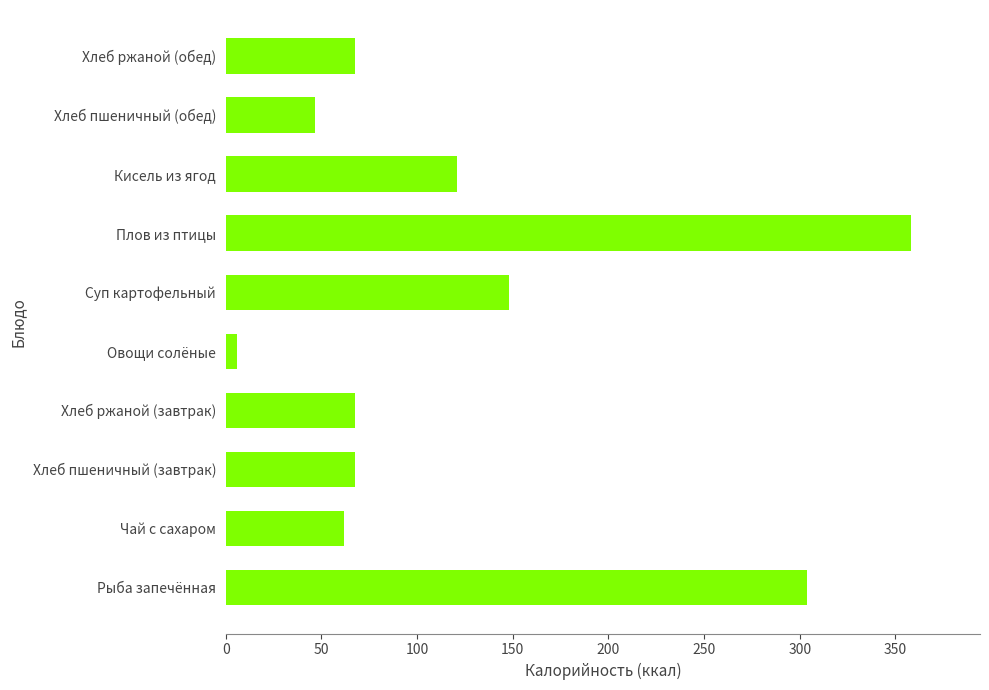

Which category has the highest value across all series?

Плов из птицы